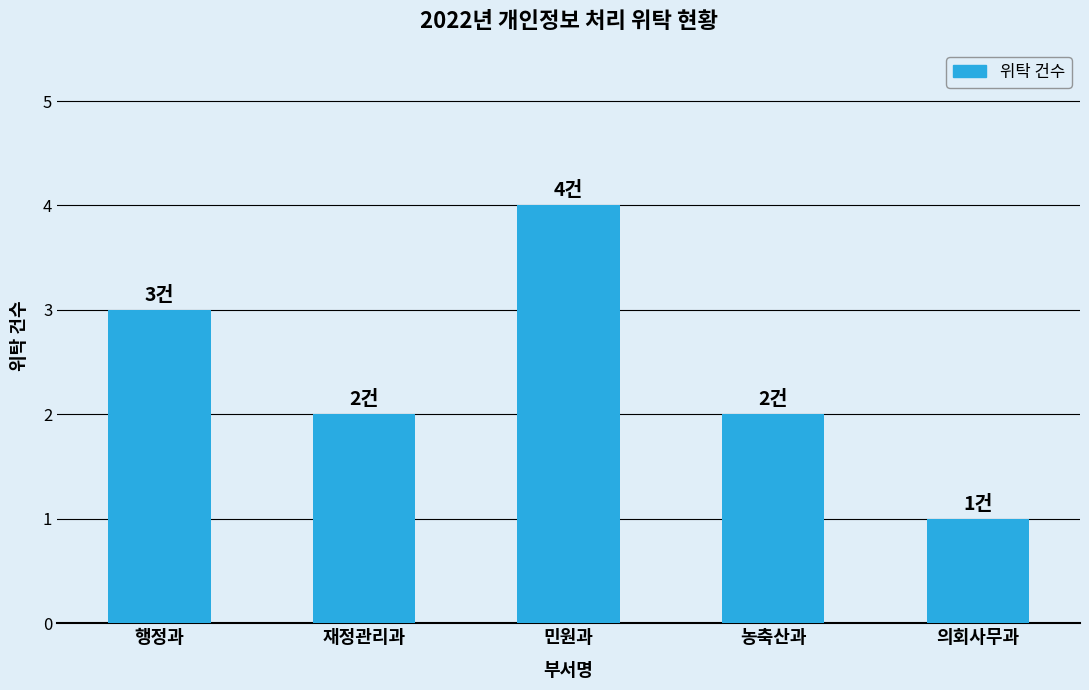

What is the ratio of the value at 민원과 to the value at 농축산과?

2.0